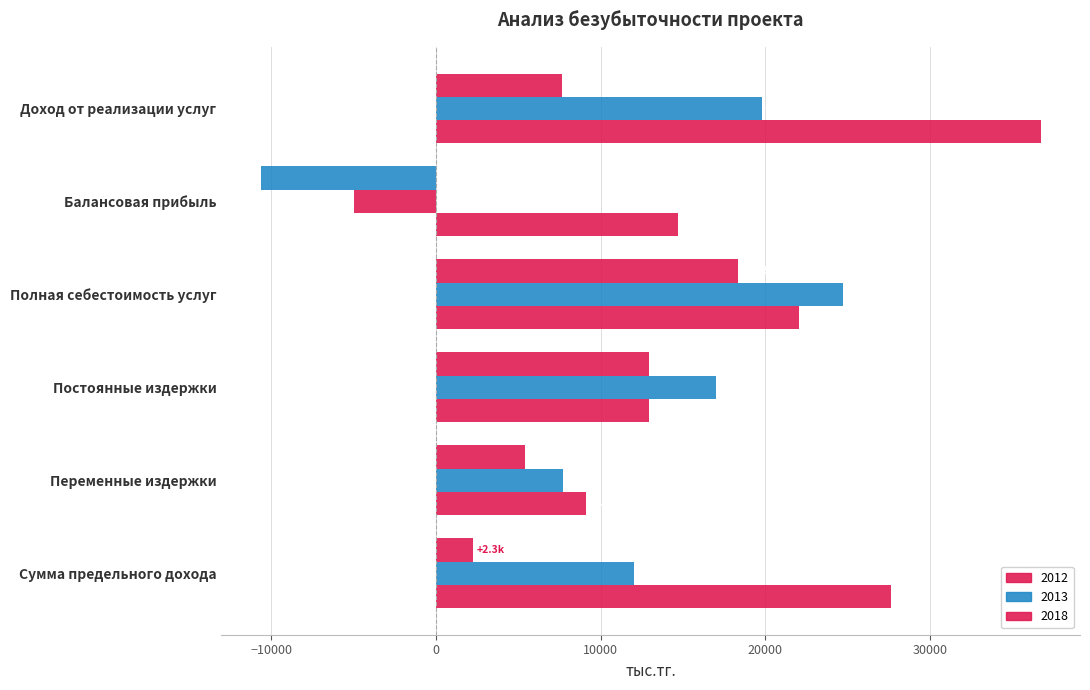

What is the maximum value shown in the chart?

36733.1